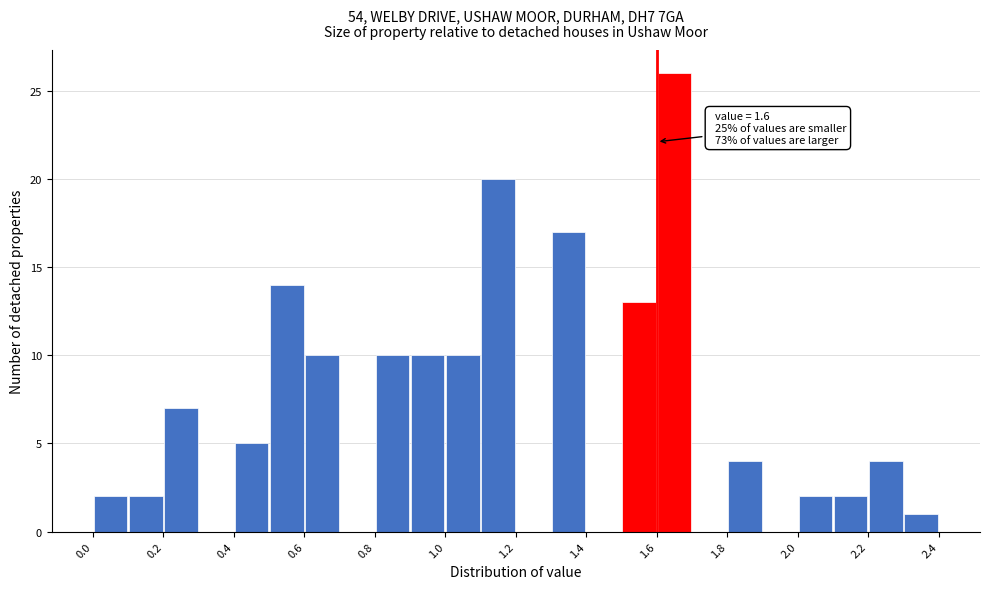

Which range on the x-axis has the tallest bar?

1.6 to 1.7